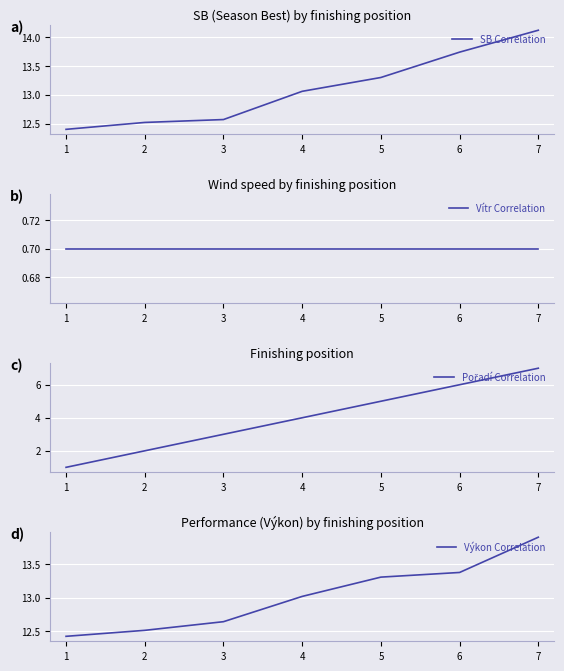

What is the value of the Výkon Correlation point at the 4th from the left?

13.0